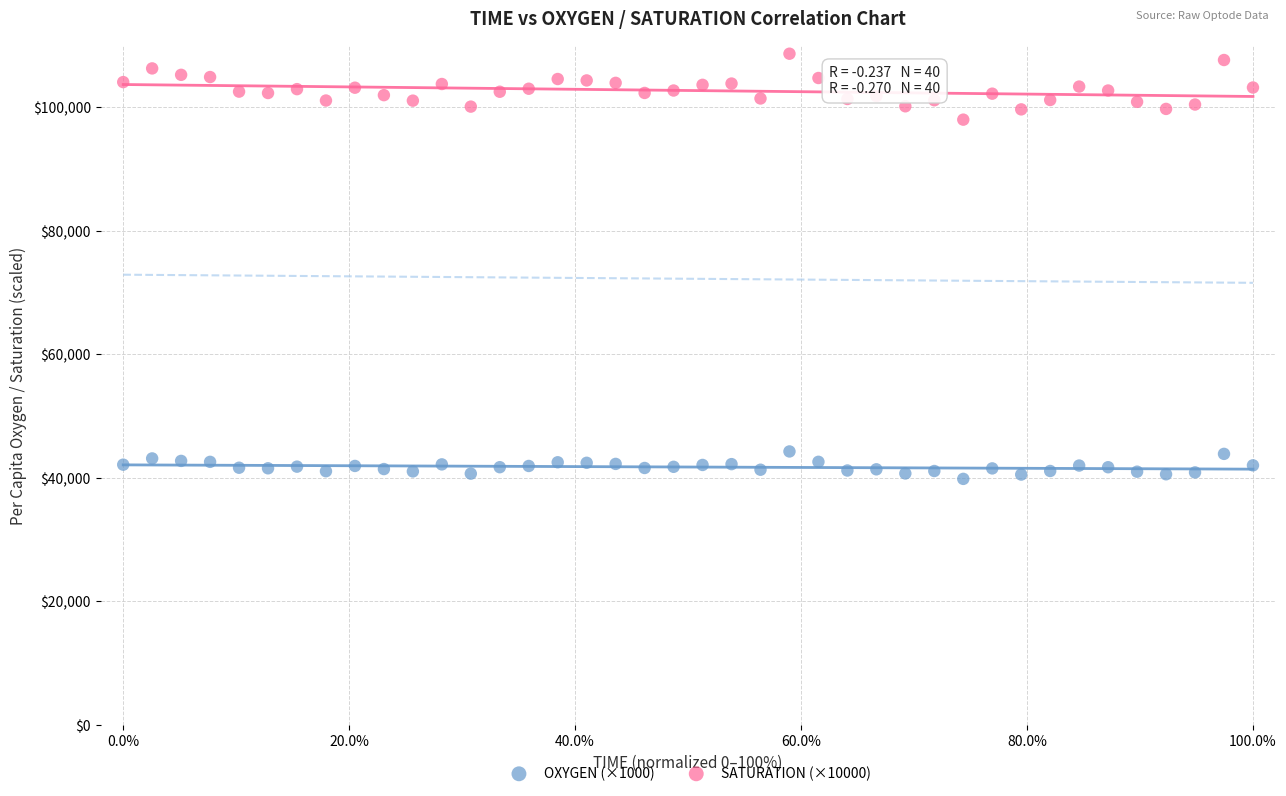

Across all series, what Y value is closest to 74255?

97994.0